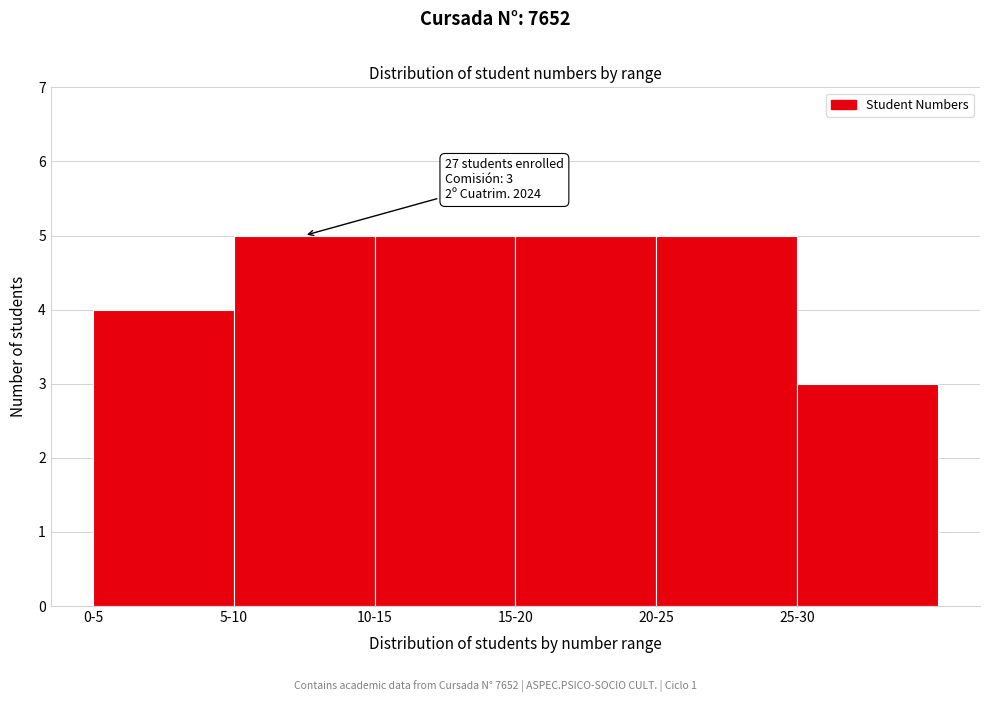

Reading right to left, extract all data points from this chart.

3	5	5	5	5	4